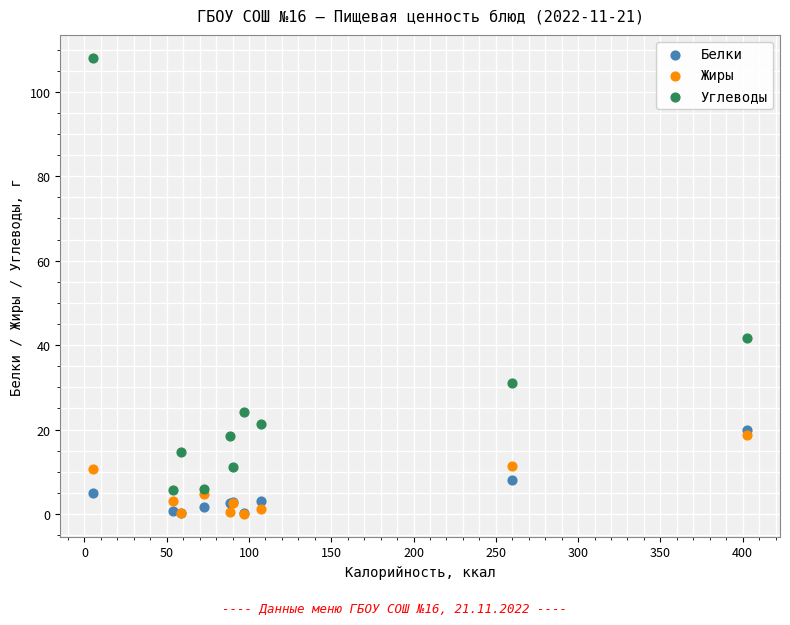

Across all series, what Y value is closest to 54?

41.7